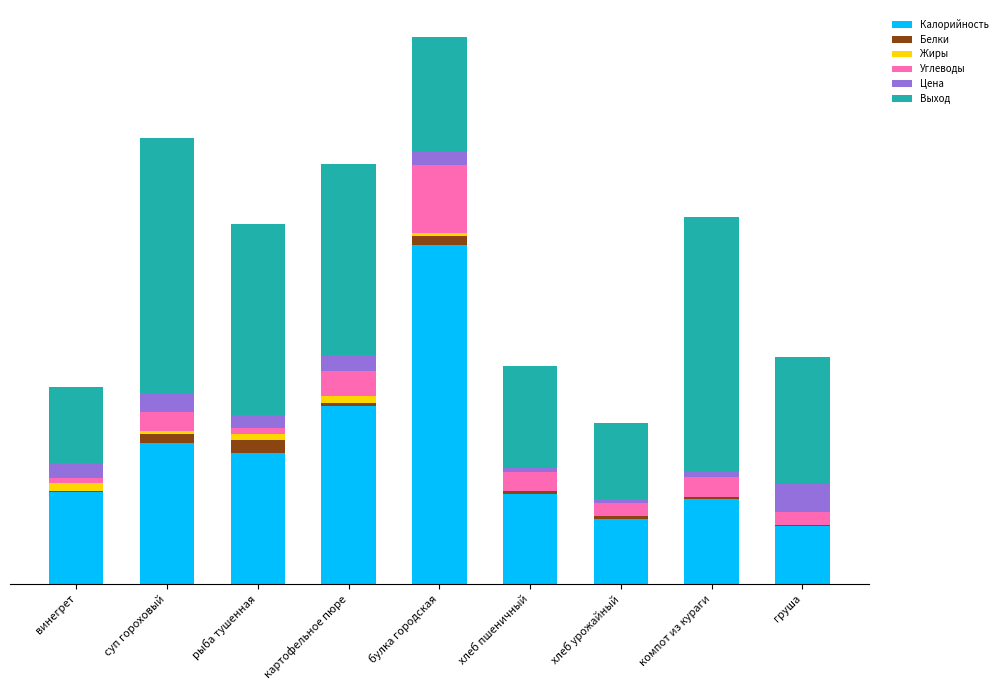

What is the sum of all Жиры values?

22.8